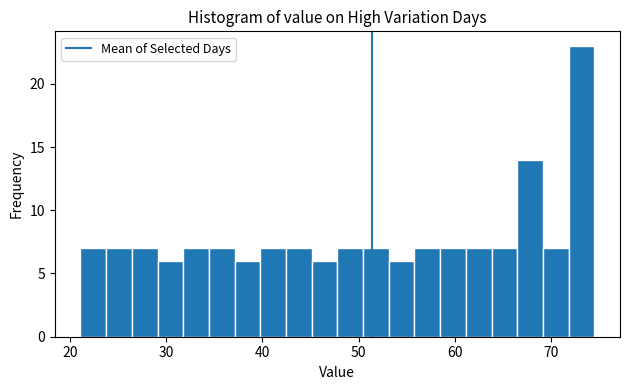

Read against the x-axis, roughly where is the centre of the tallest bar?

73